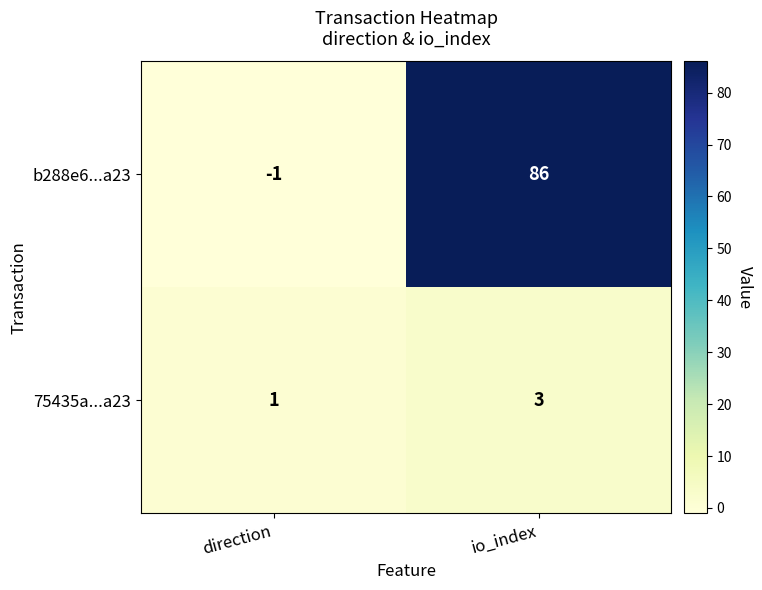

Which series has the largest total across all categories?

b288e6...a23